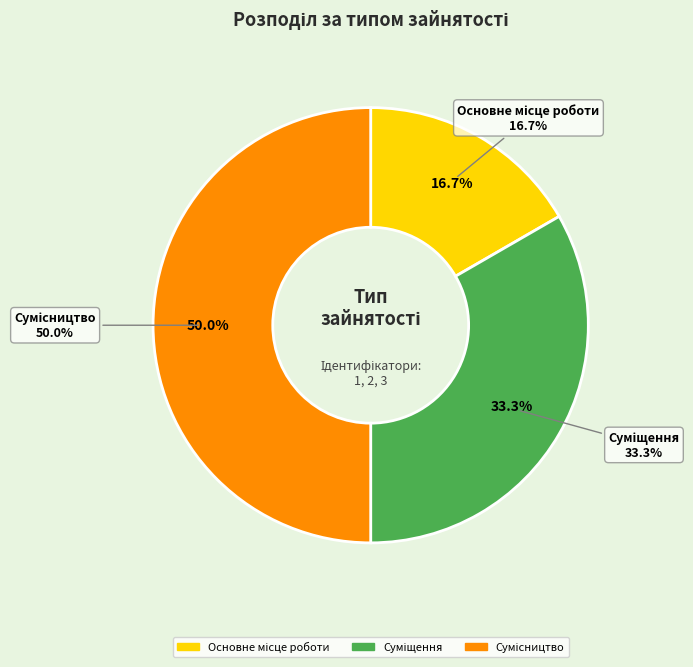

Count the number of slices in the pie.

3